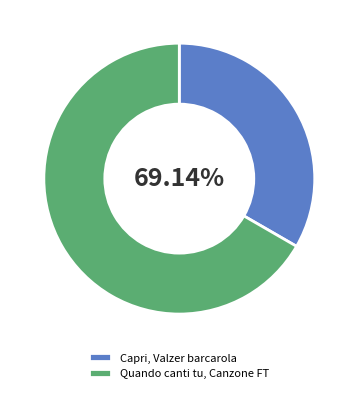

To the nearest percent, what is the combined percentage of Quando canti tu, Canzone FT and Capri, Valzer barcarola?

100%